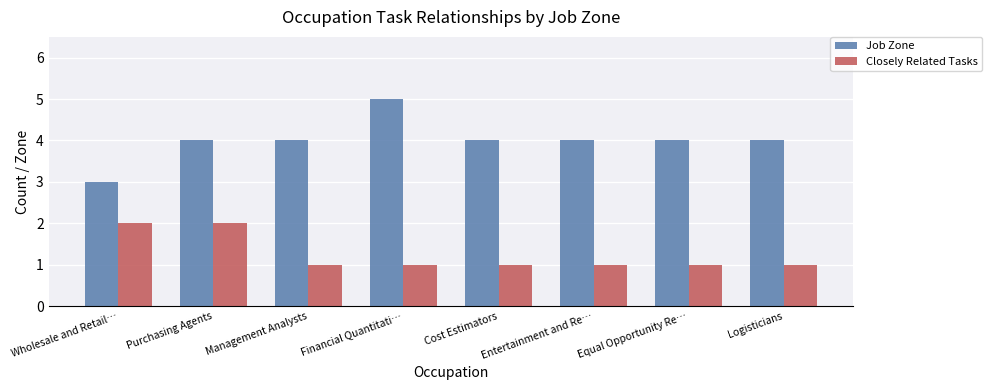

What is the difference between the maximum and minimum values in the Job Zone series?

2